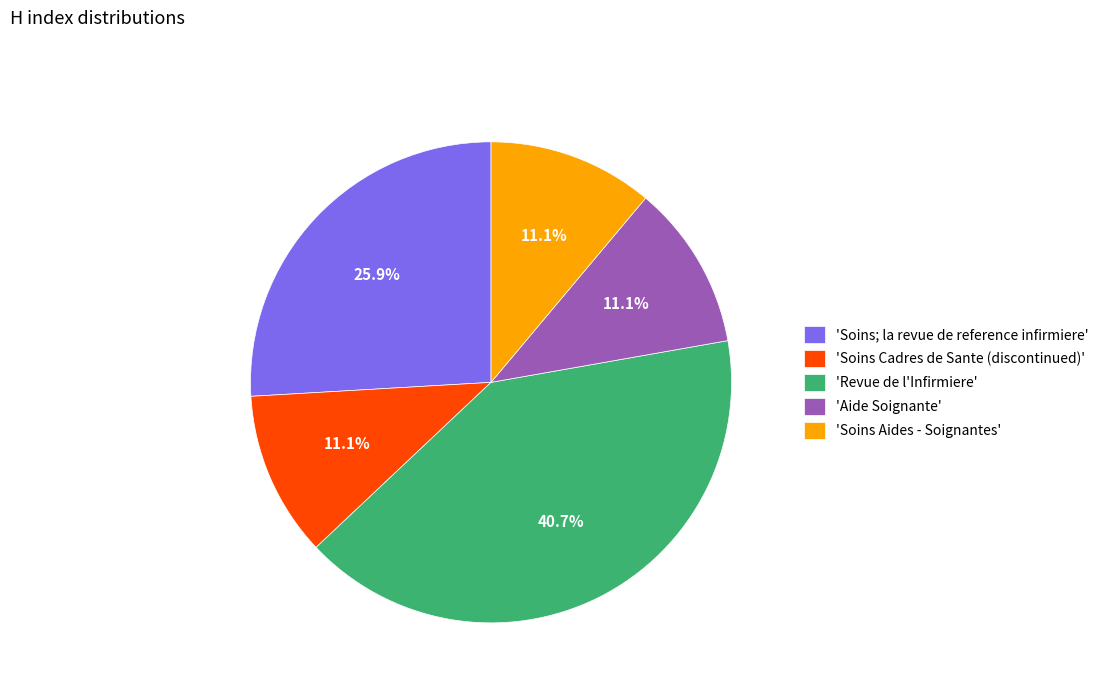

What is the ratio of the value at 'Revue de l'Infirmiere' to the value at 'Aide Soignante'?

3.7